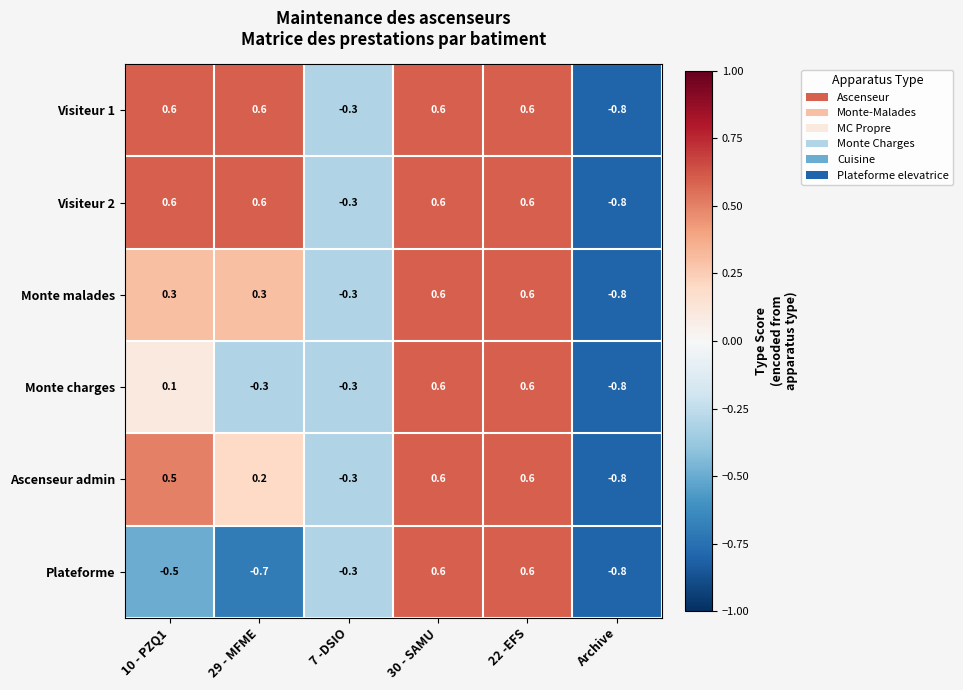

True or false: Ascenseur admin has a value of 1.0 at 30 - SAMU.

False